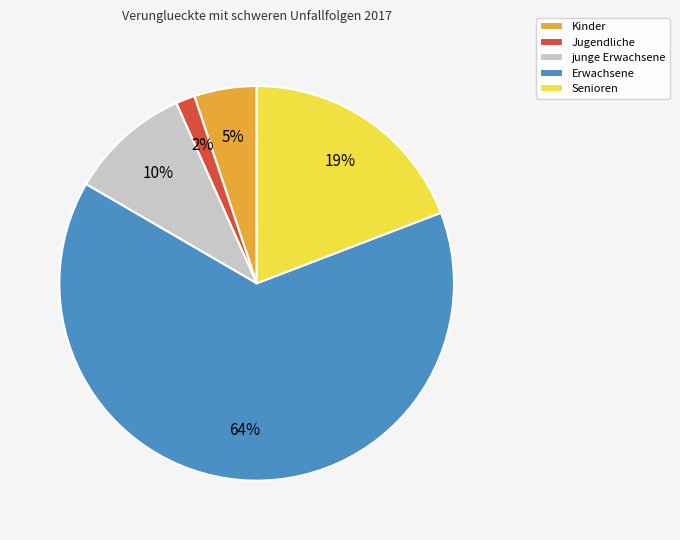

Which category has the biggest portion of the pie?

Erwachsene